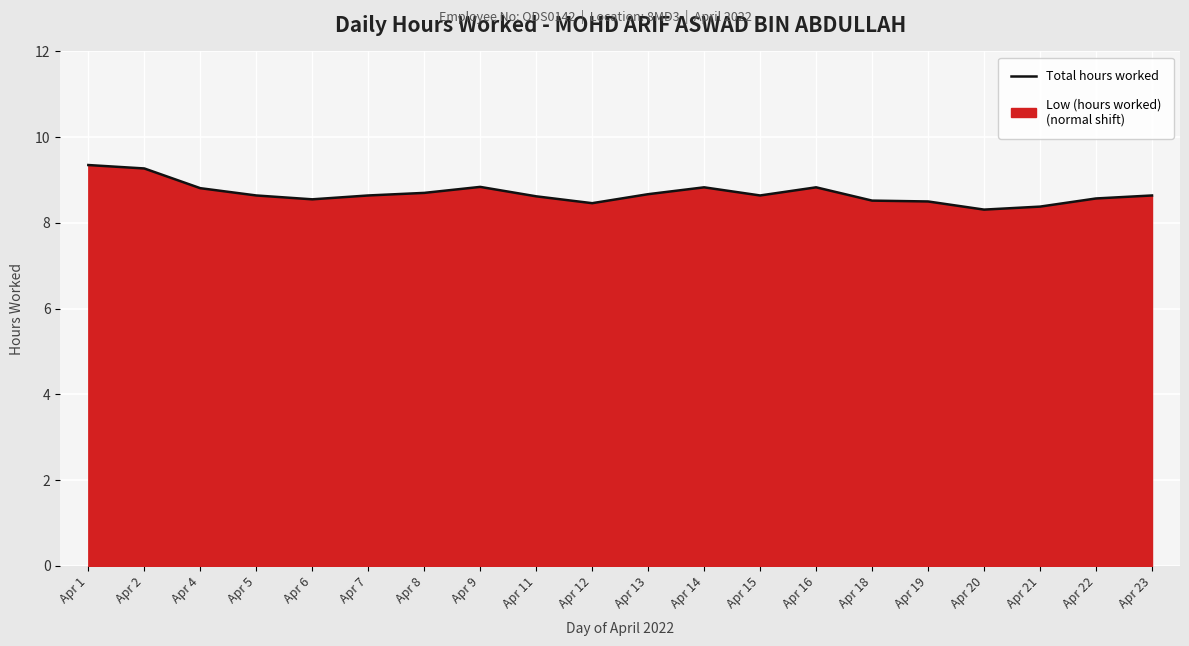

True or false: there are more than 2 points higher than both neighbors.

True